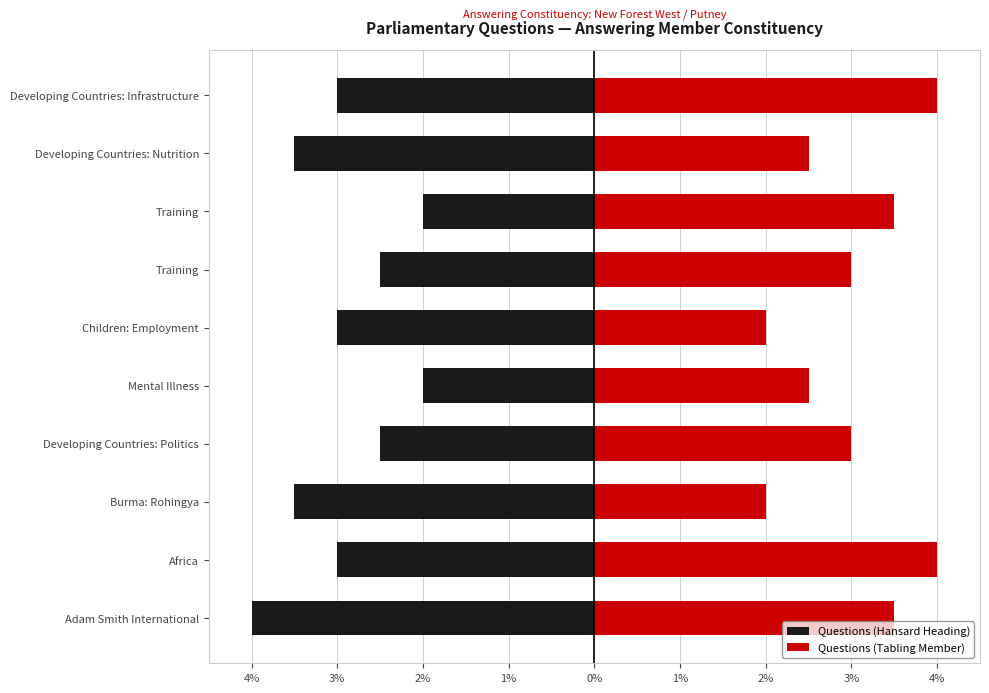

What is the spread (max minus min) of values at 3%?

7.0